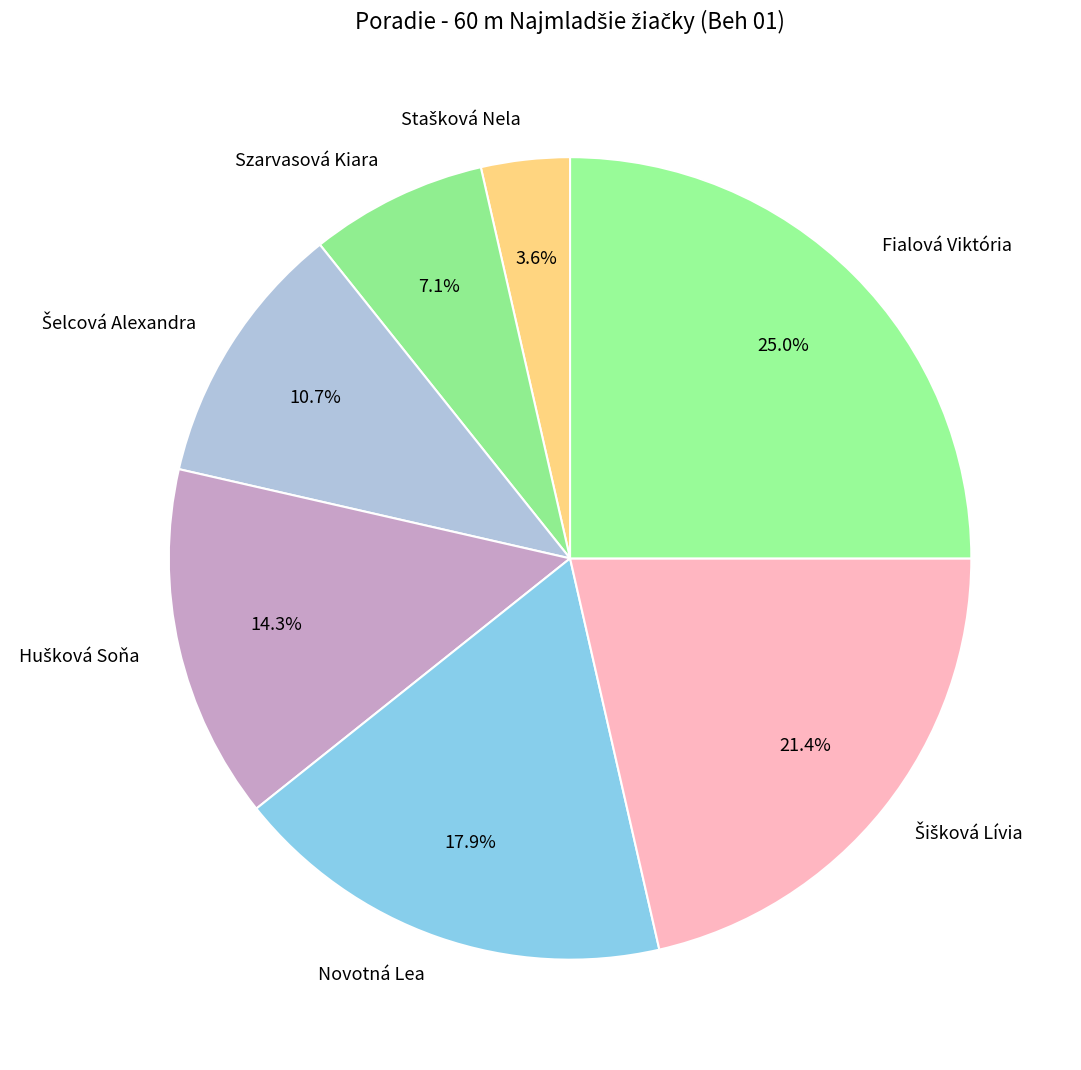

Is it true that Novotná Lea is 18% of the pie?

True